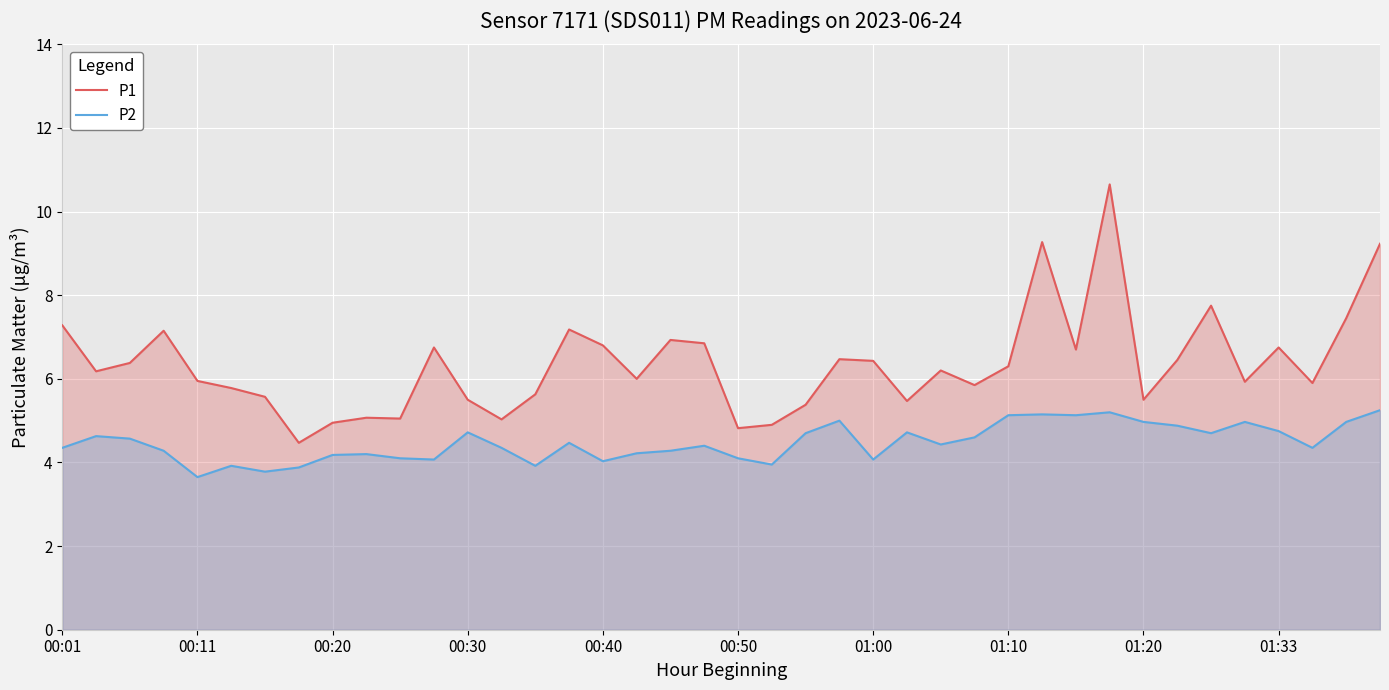

Does the chart display data point markers on the line(s)?

No